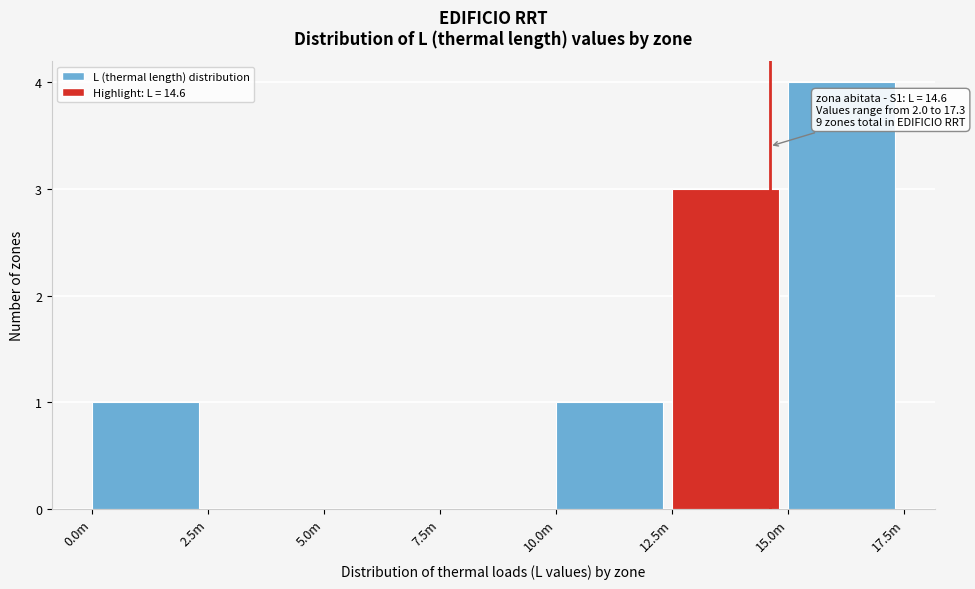

Reading left to right, list all the values displayed in this chart.

0.0m=1	2.5m=0	5.0m=0	7.5m=0	10.0m=1	12.5m=3	15.0m=4